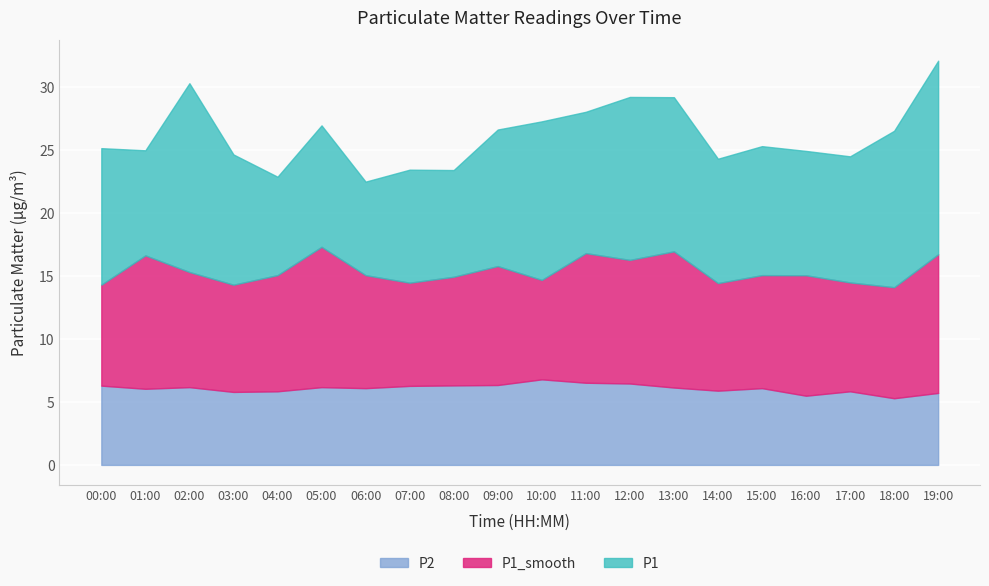

What position from the right is 06:00?

14